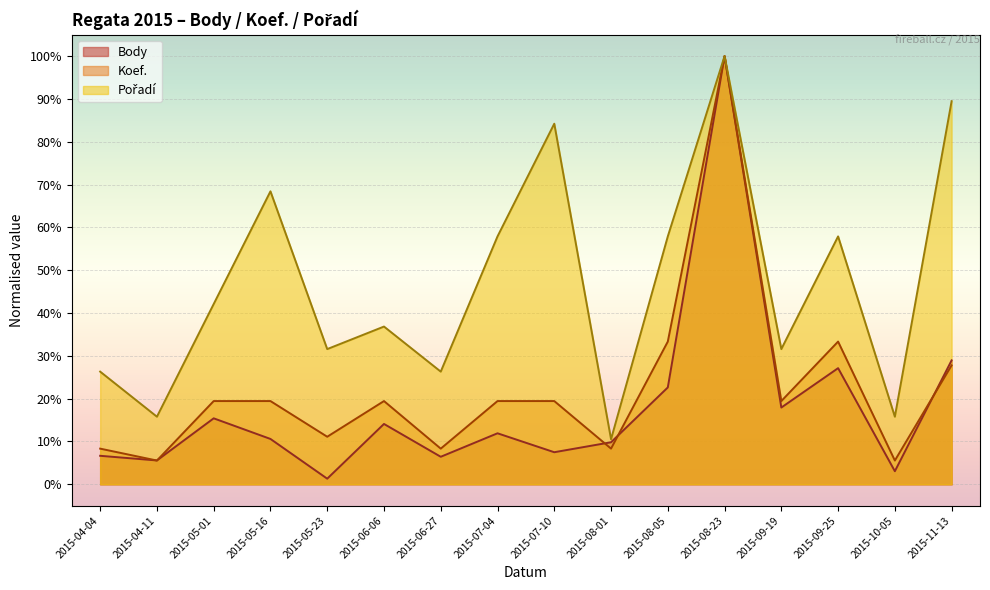

In Body, how many points are higher than both neighbors (excluding endpoints)?

5